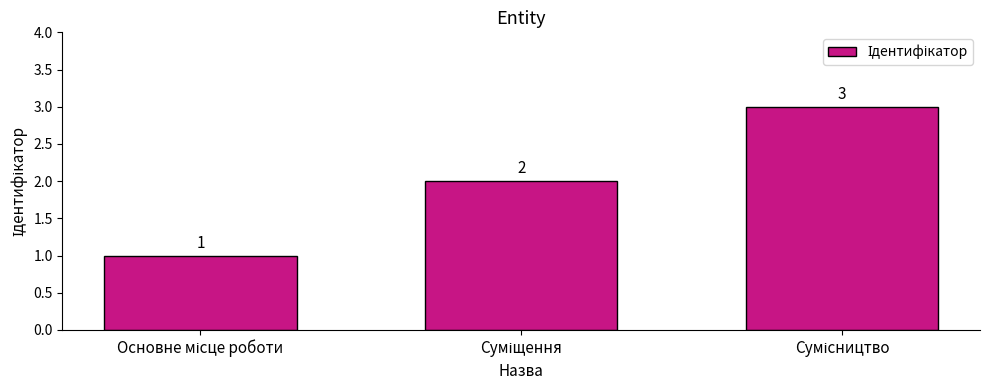

How many values are between 1 and 3?

3